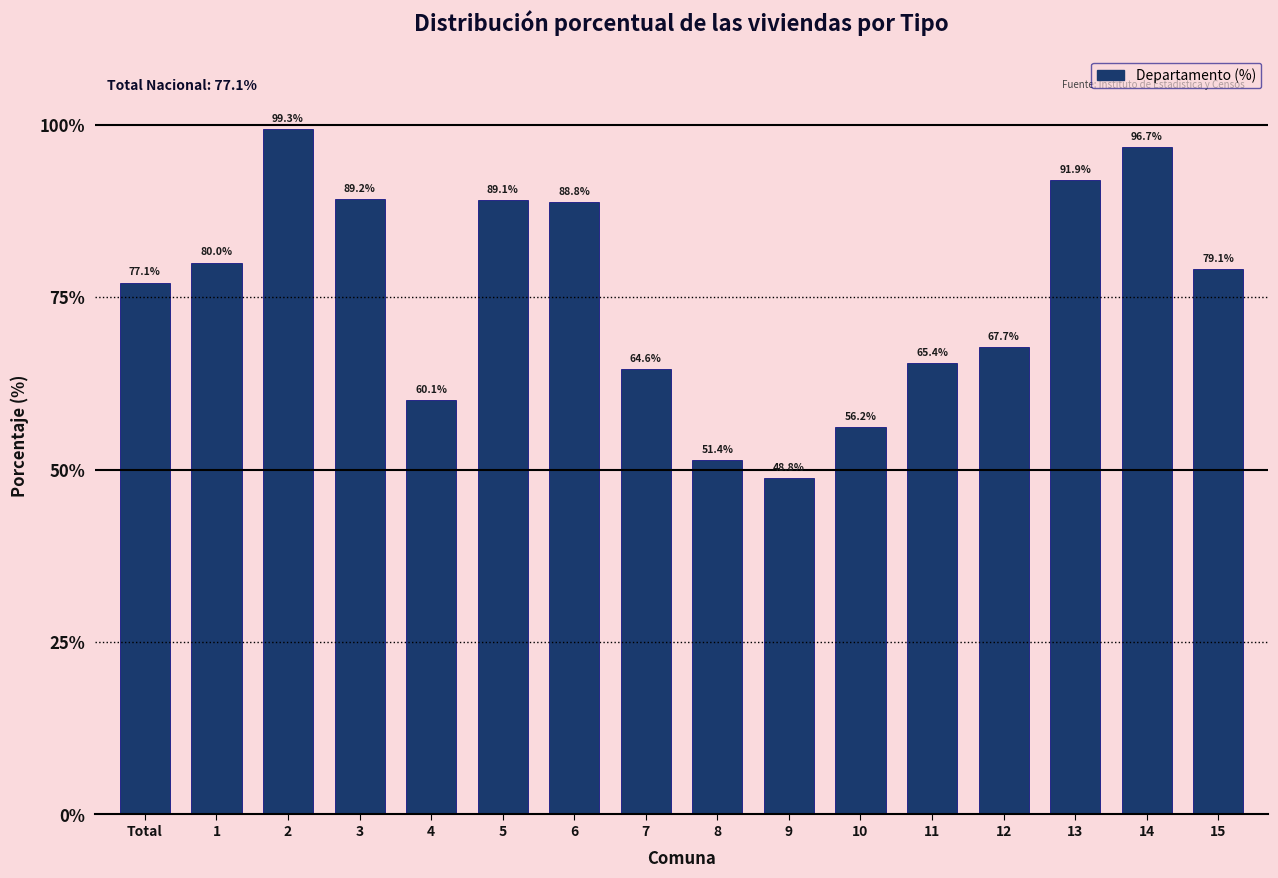

What is the sum of the values at 6 and 4?

148.9